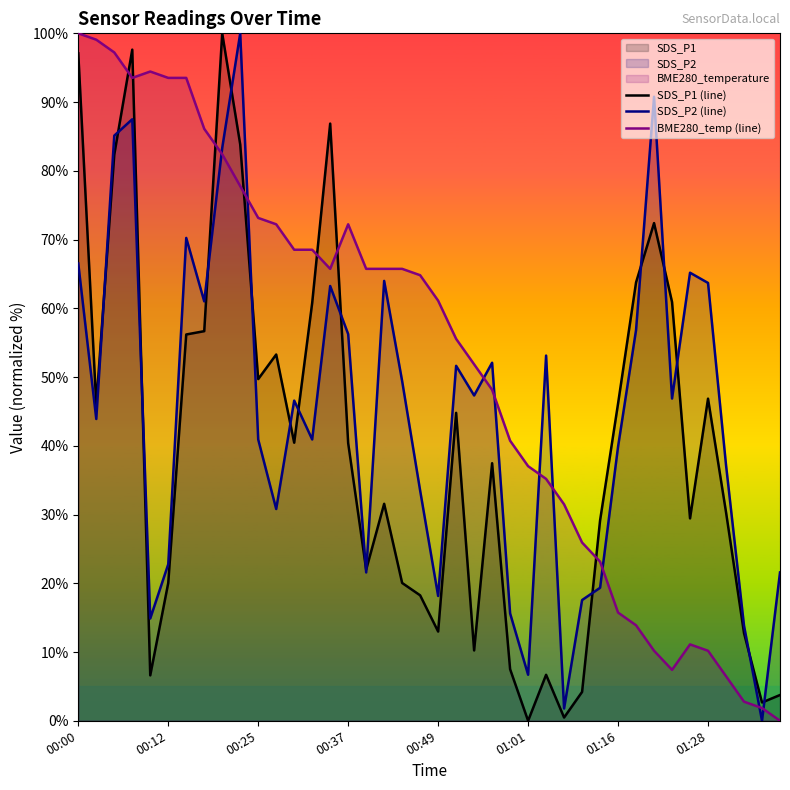

What is the difference between the maximum and minimum values in the SDS_P1 (line) series?

100.0